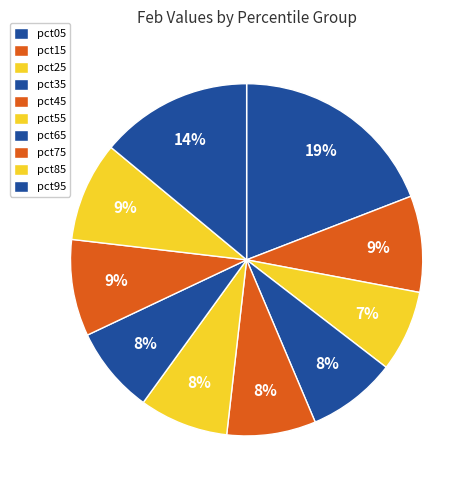

Which slice is the smallest?

pct25